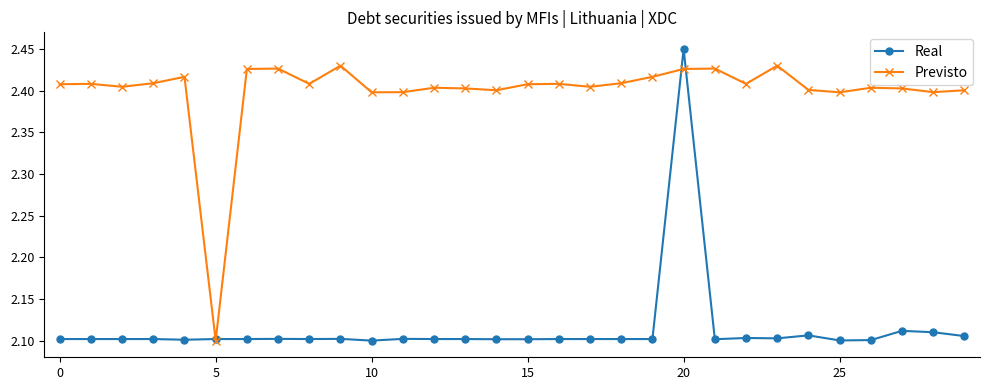

Which series has the widest spread of values?

Real